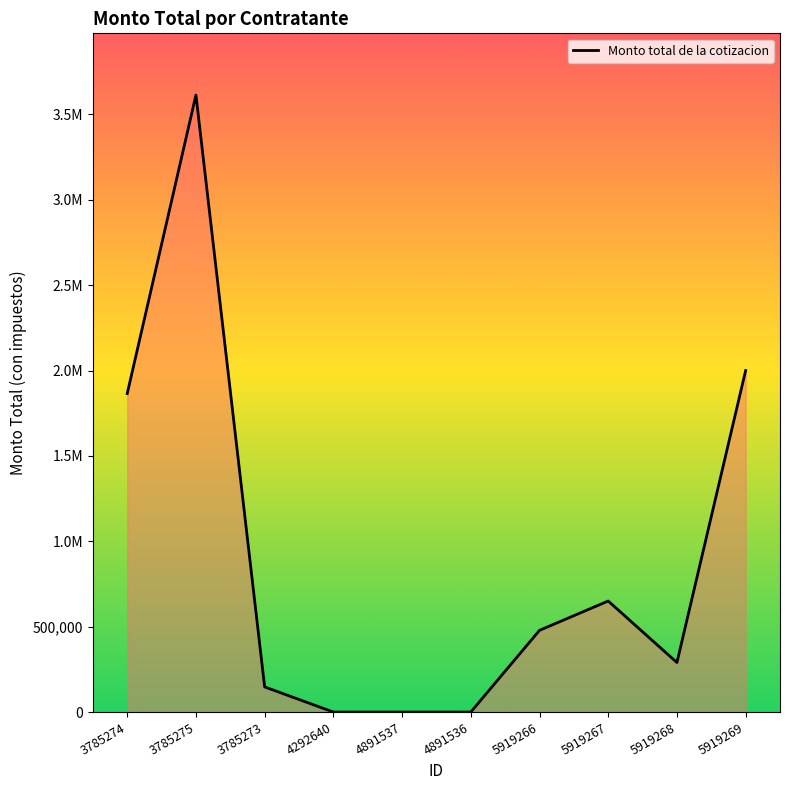

Is this an area chart (filled region under the line)?

Yes